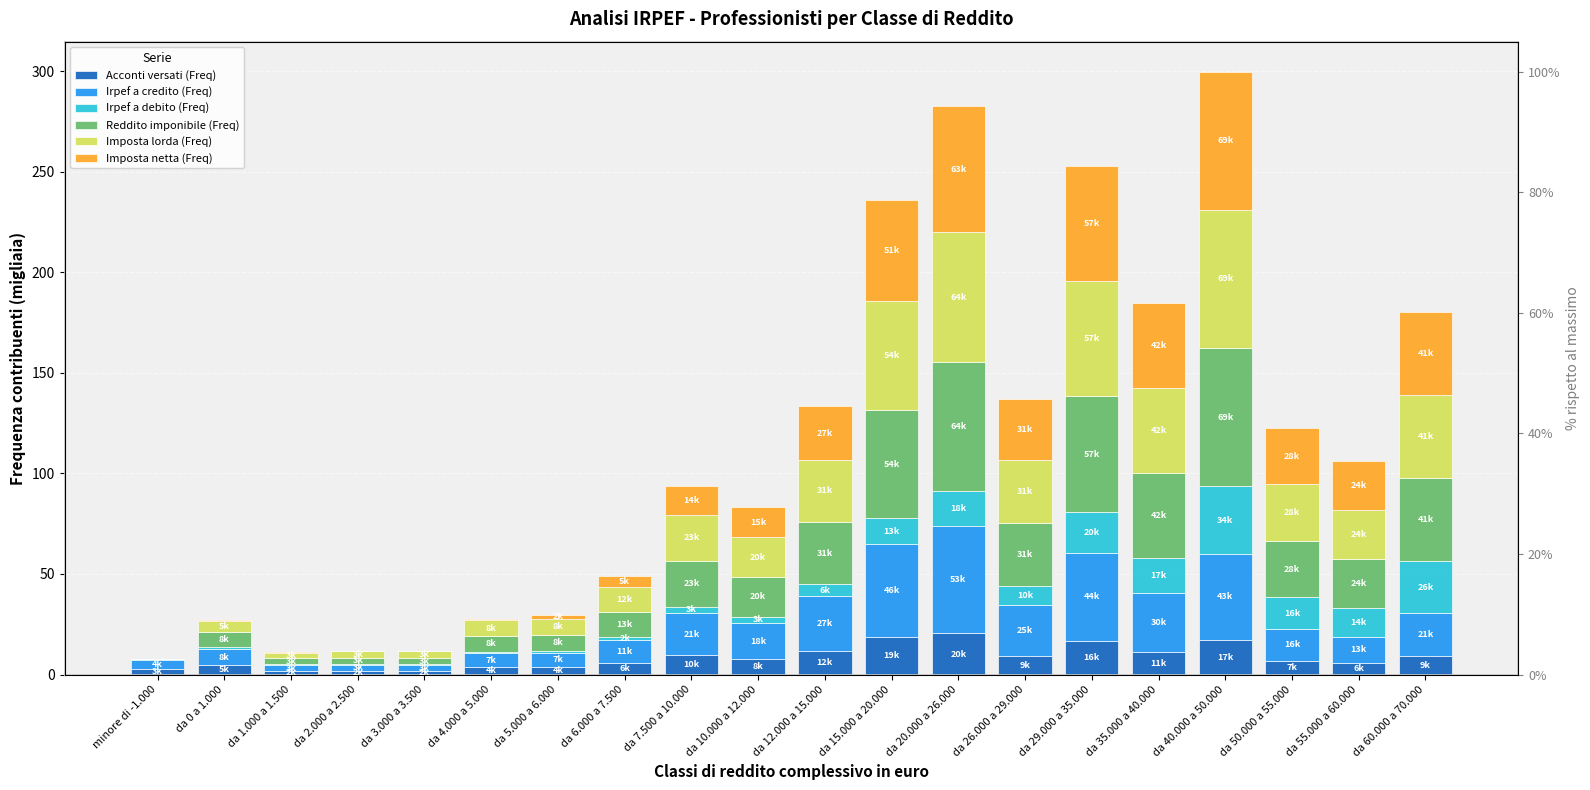

What is the sum of all Acconti versati (Freq) values?

170.3